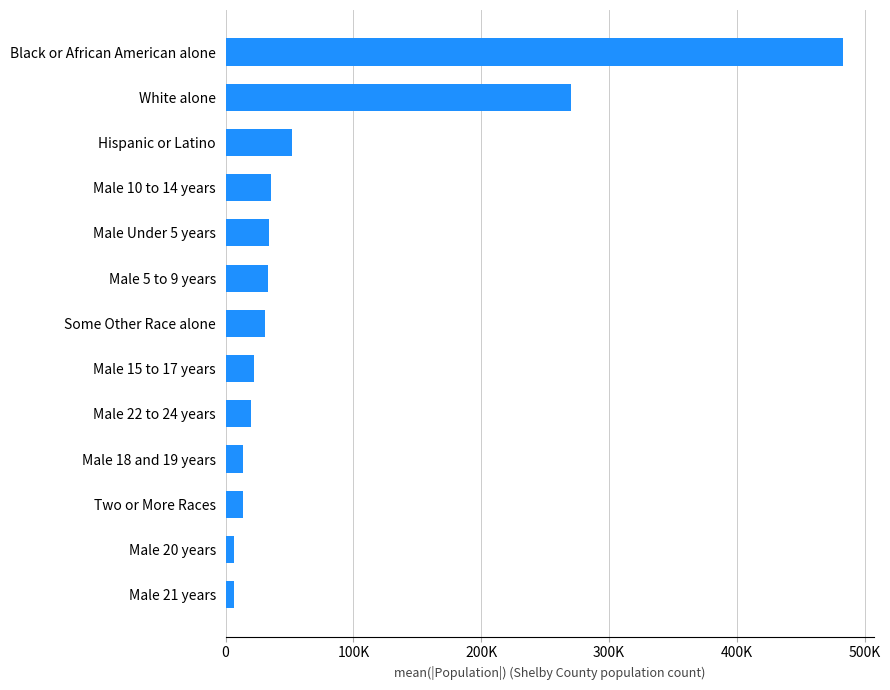

Does the chart contain any negative values?

No